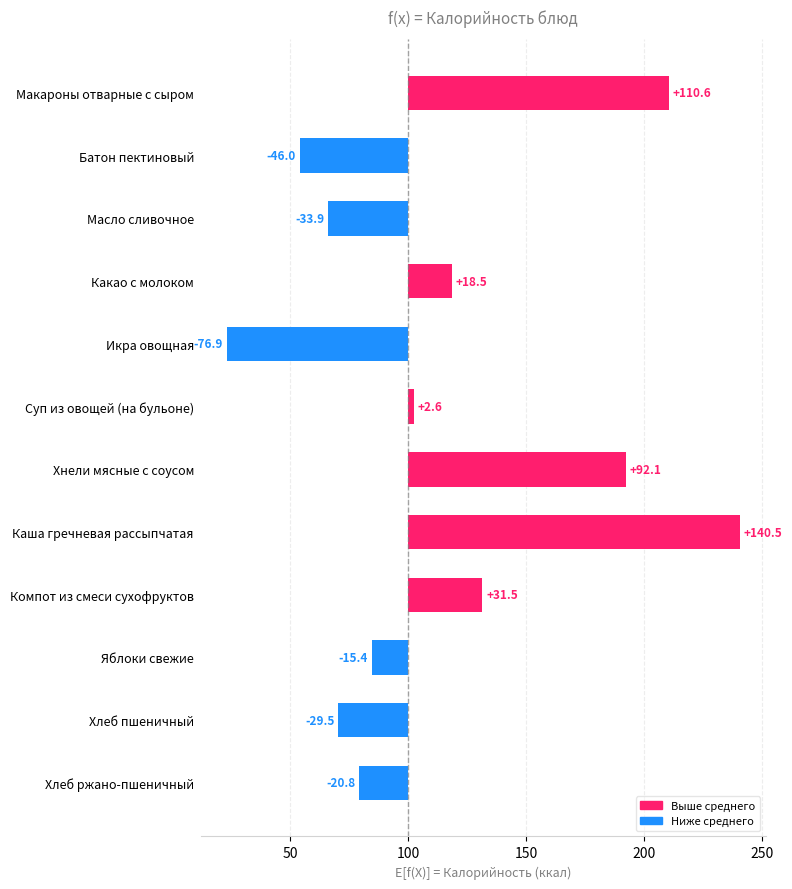

Between Каша гречневая рассыпчатая and Макароны отварные с сыром, which is larger?

Каша гречневая рассыпчатая